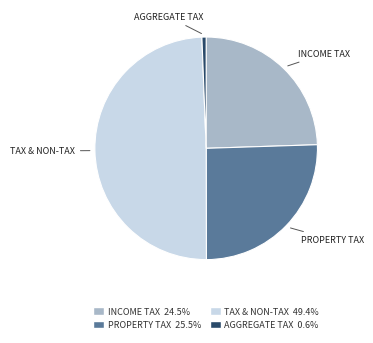

Does any single category account for the majority?

No